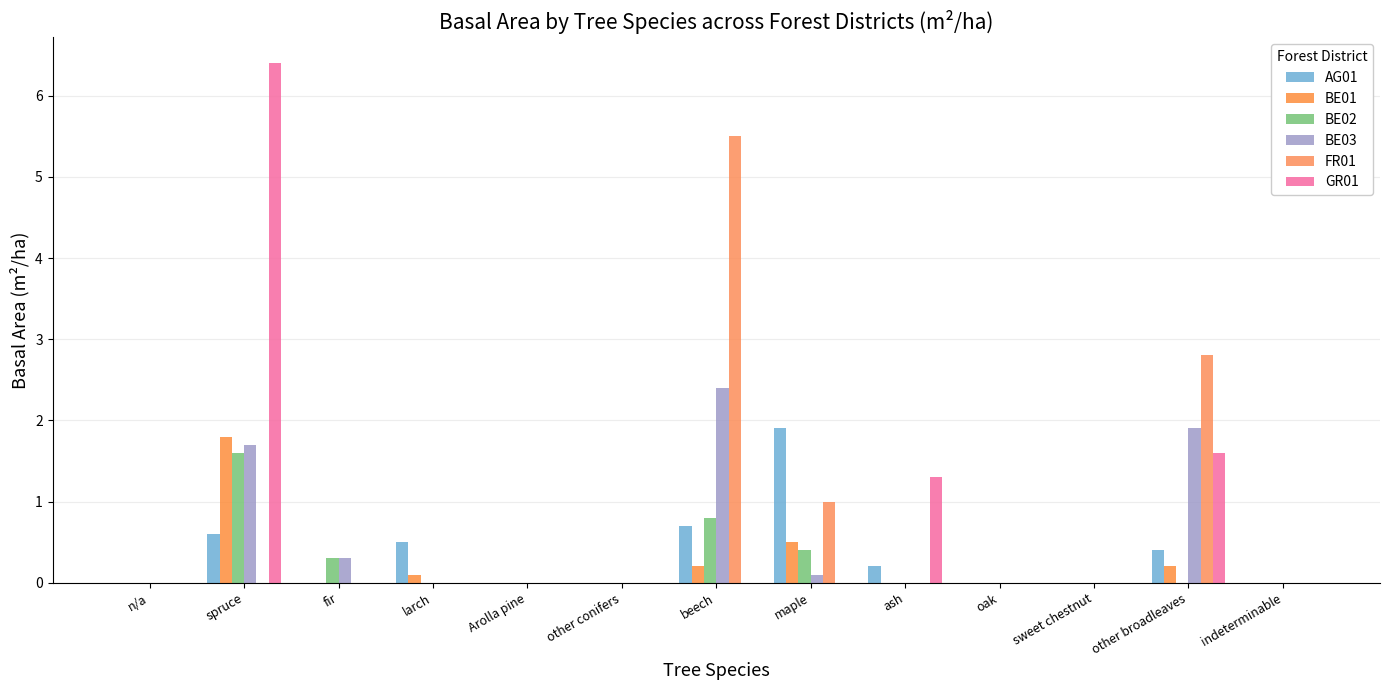

Which series changed the most between larch and sweet chestnut?

AG01